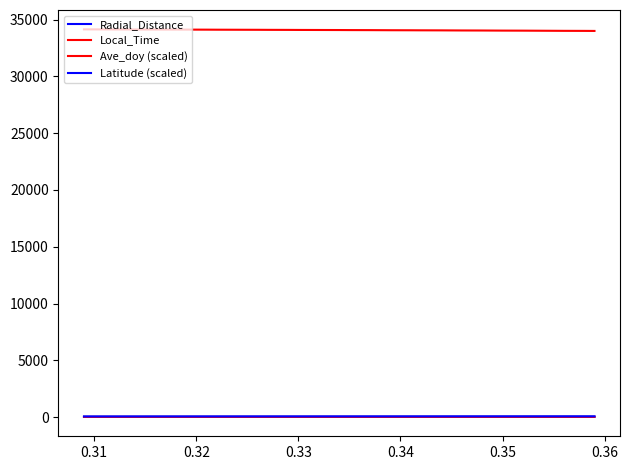

How many lines are shown in the chart?

4